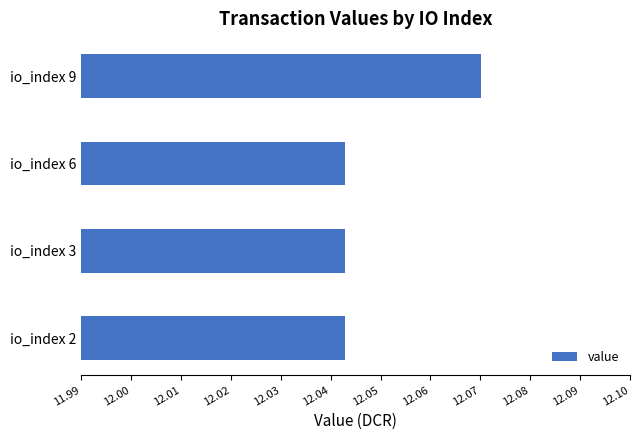

The value at io_index 3 is 4.5. True or false?

False